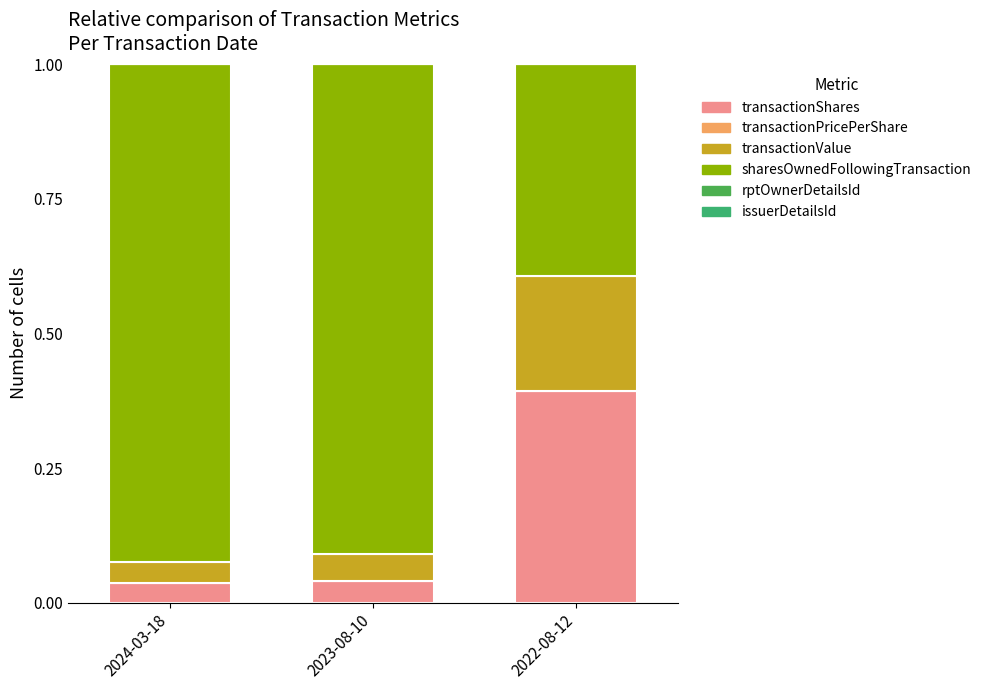

At how many categories does at least one series exceed 0?

3